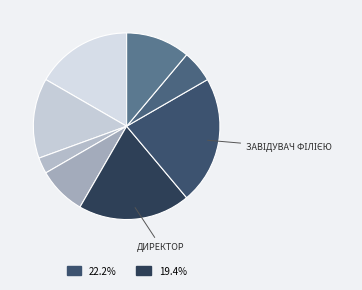

How many segments does this pie chart have?

8